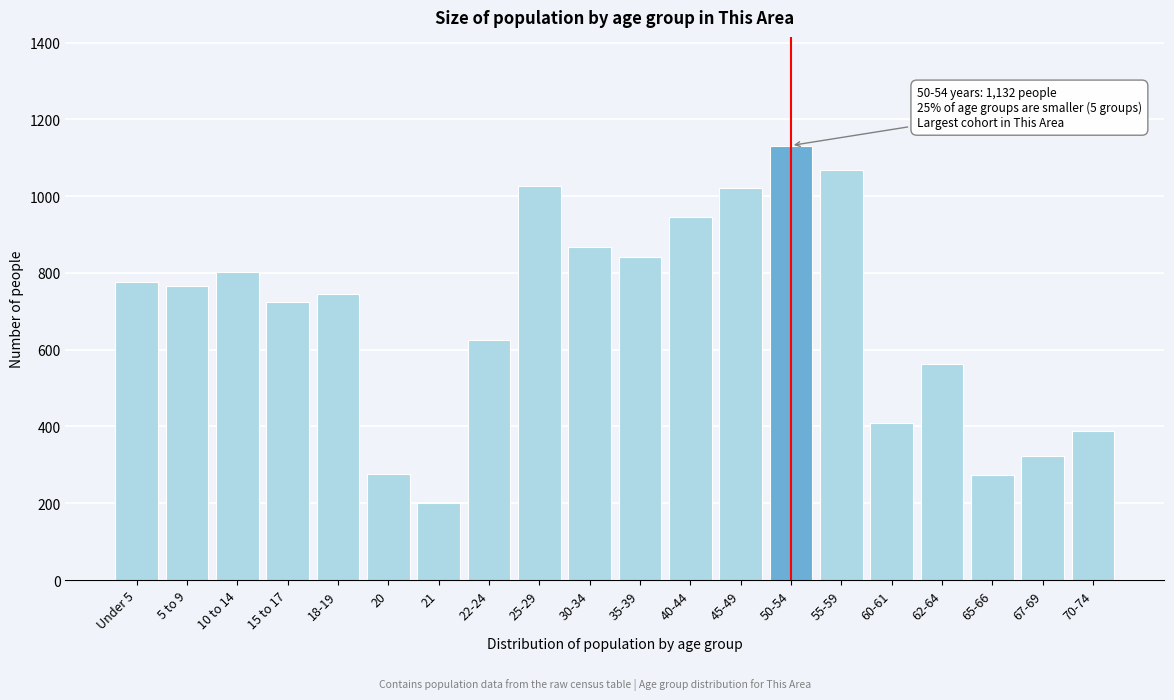

What is the difference between the maximum and second lowest values?

859